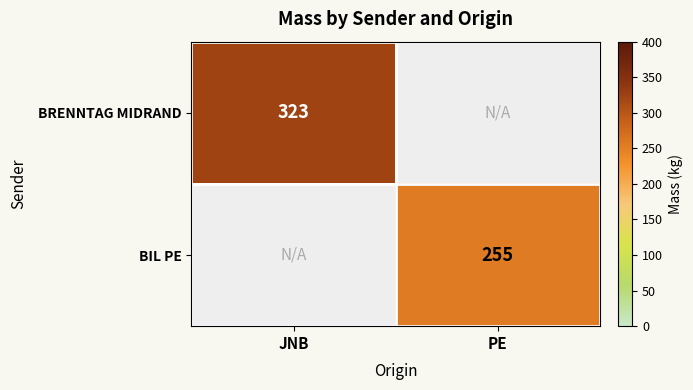

True or false: BRENNTAG MIDRAND has a value of 532 at JNB.

False